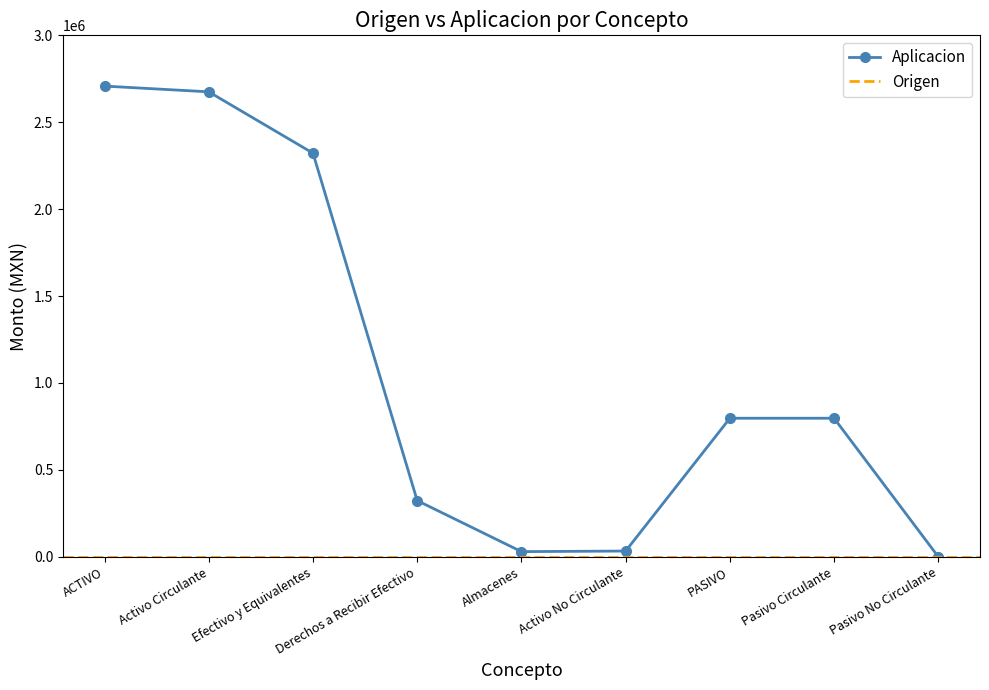

How many data points does each series have?

9